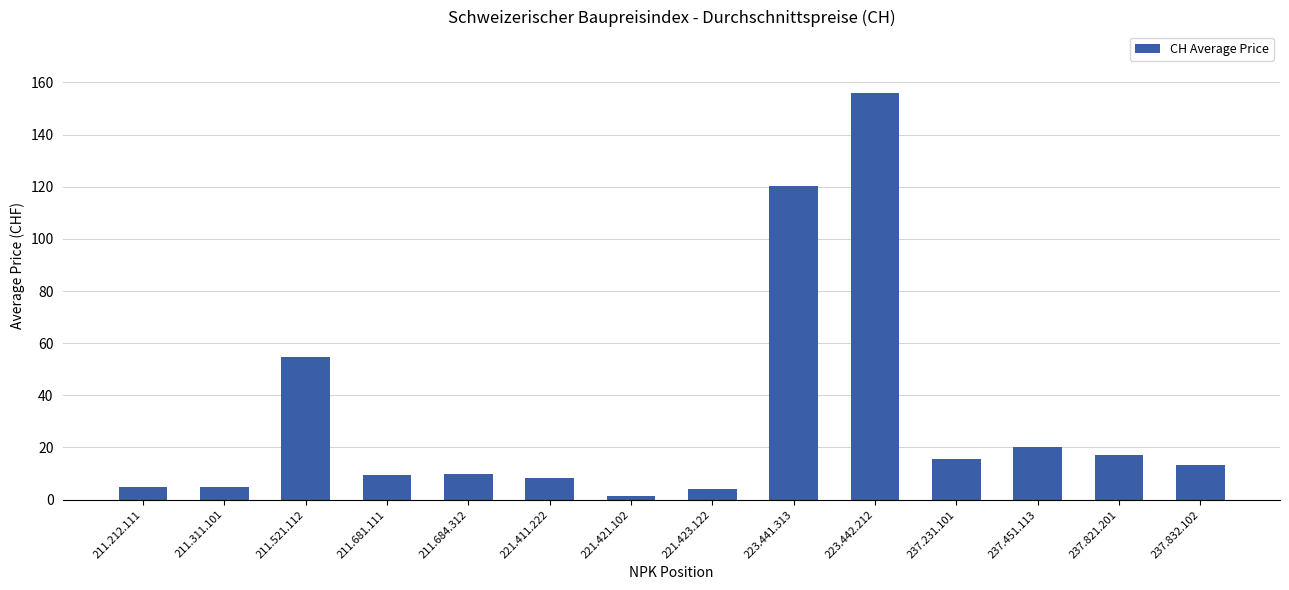

Read the value at 221.421.102.

1.3